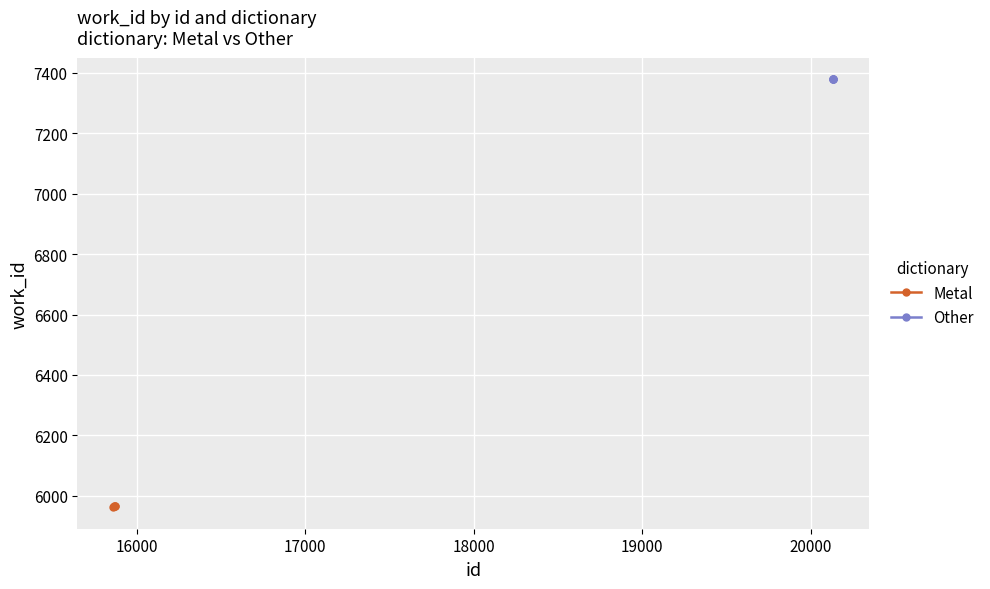

What is the highest value of the Metal series?

5966